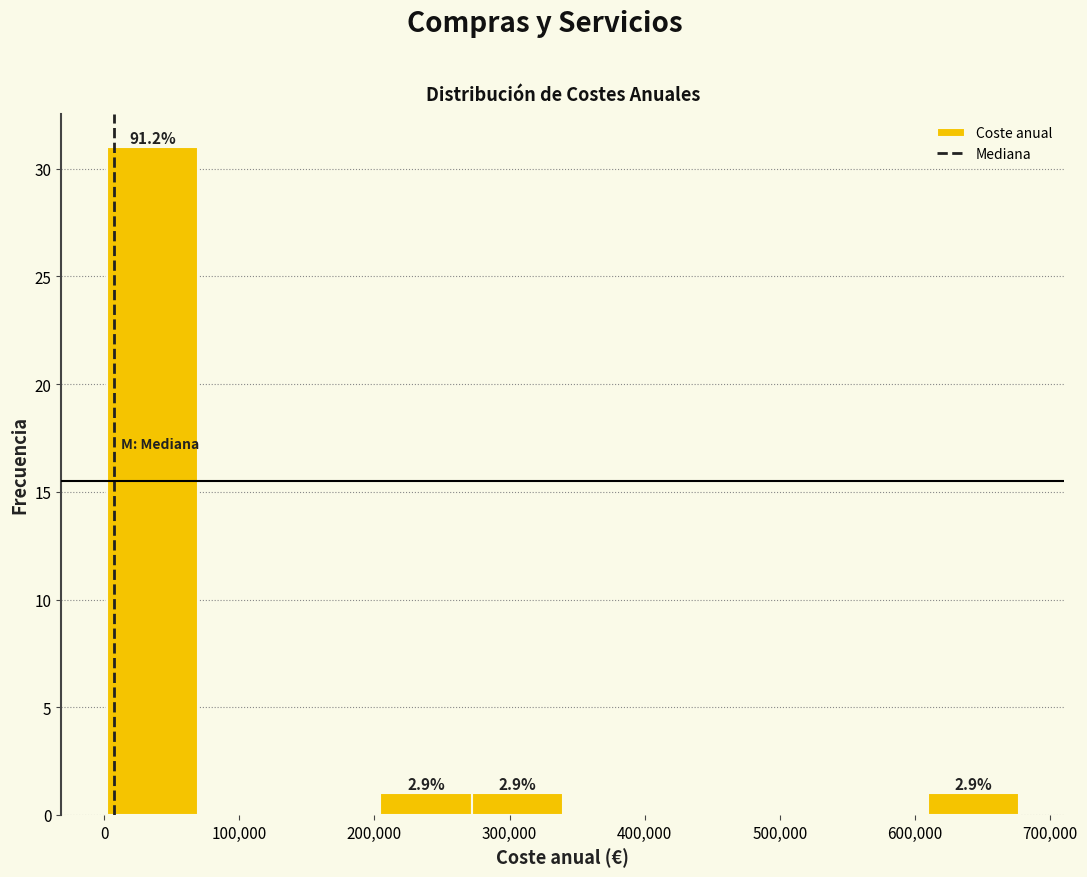

Which range on the x-axis has the tallest bar?

0 to 70000